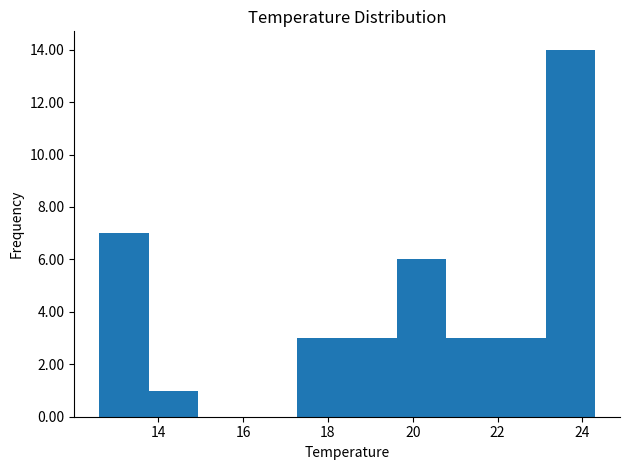

Which range on the x-axis has the tallest bar?

23.2 to 24.4